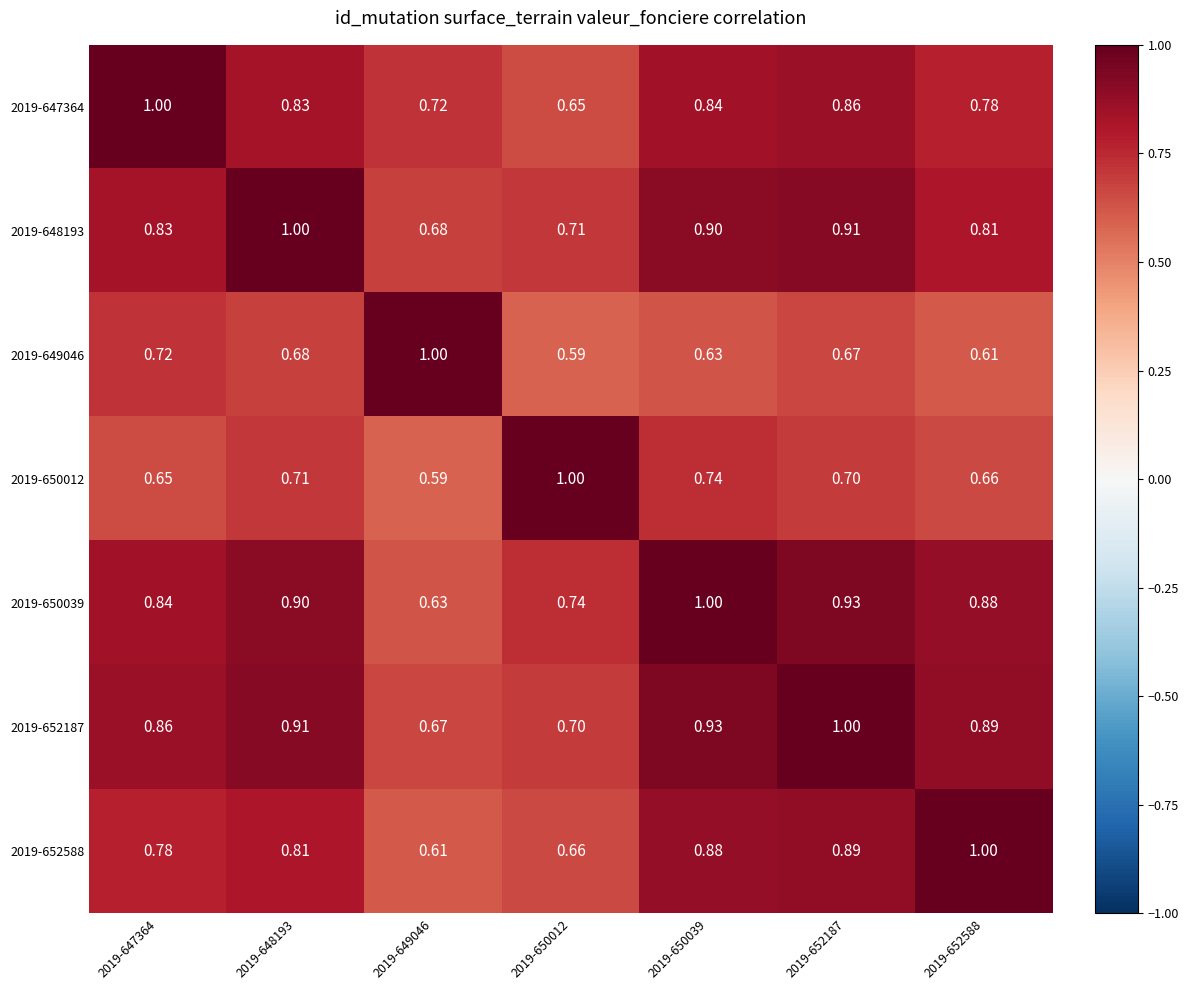

How many data points does each series have?

7